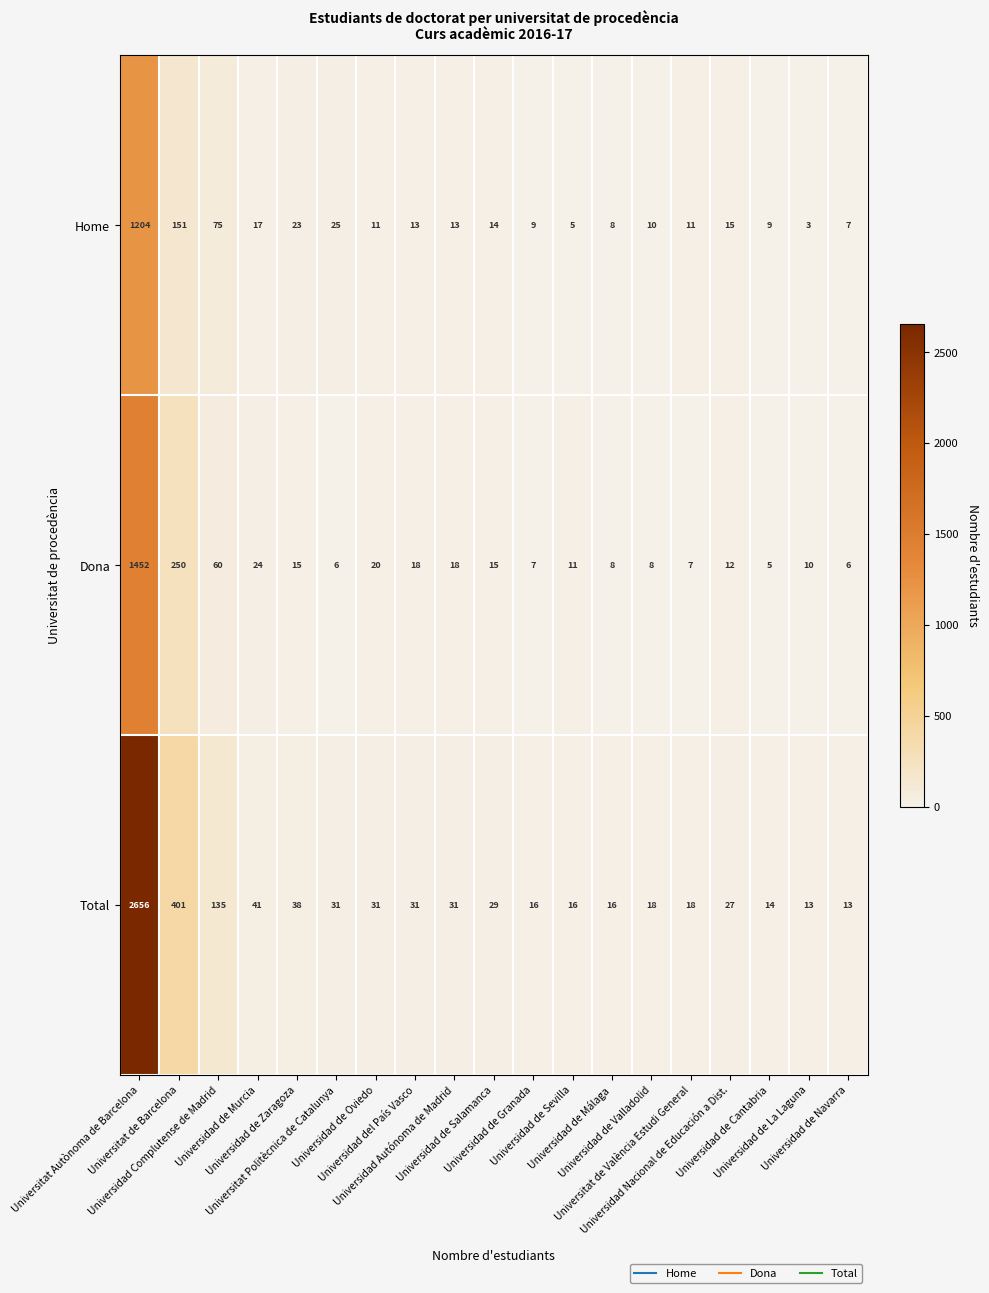

What is the difference between the highest and lowest values at Universidad de Oviedo?

20